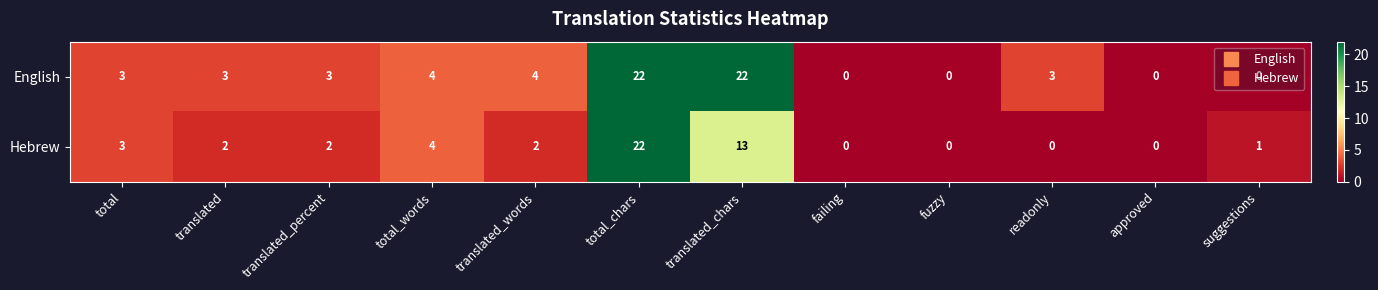

Which series changed the most between translated_percent and suggestions?

English